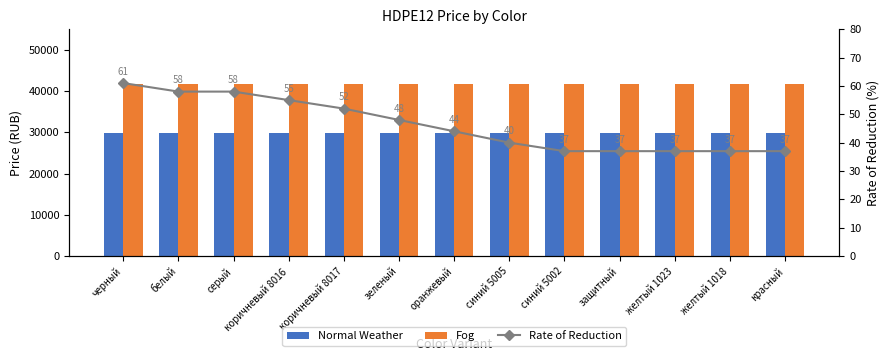

Which series has the widest spread of values?

Rate of Reduction